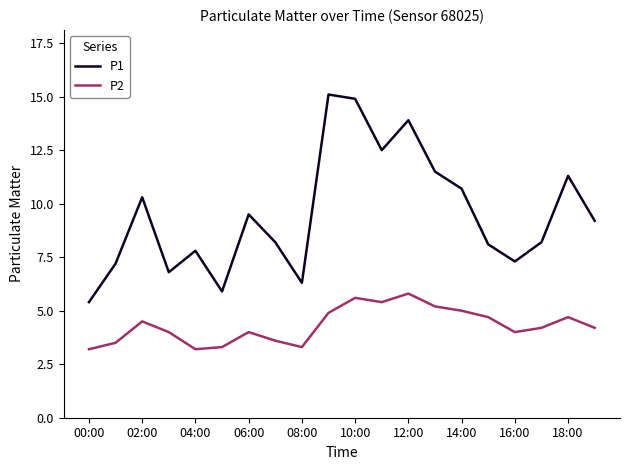

What are all the series names shown in the legend?

P1, P2